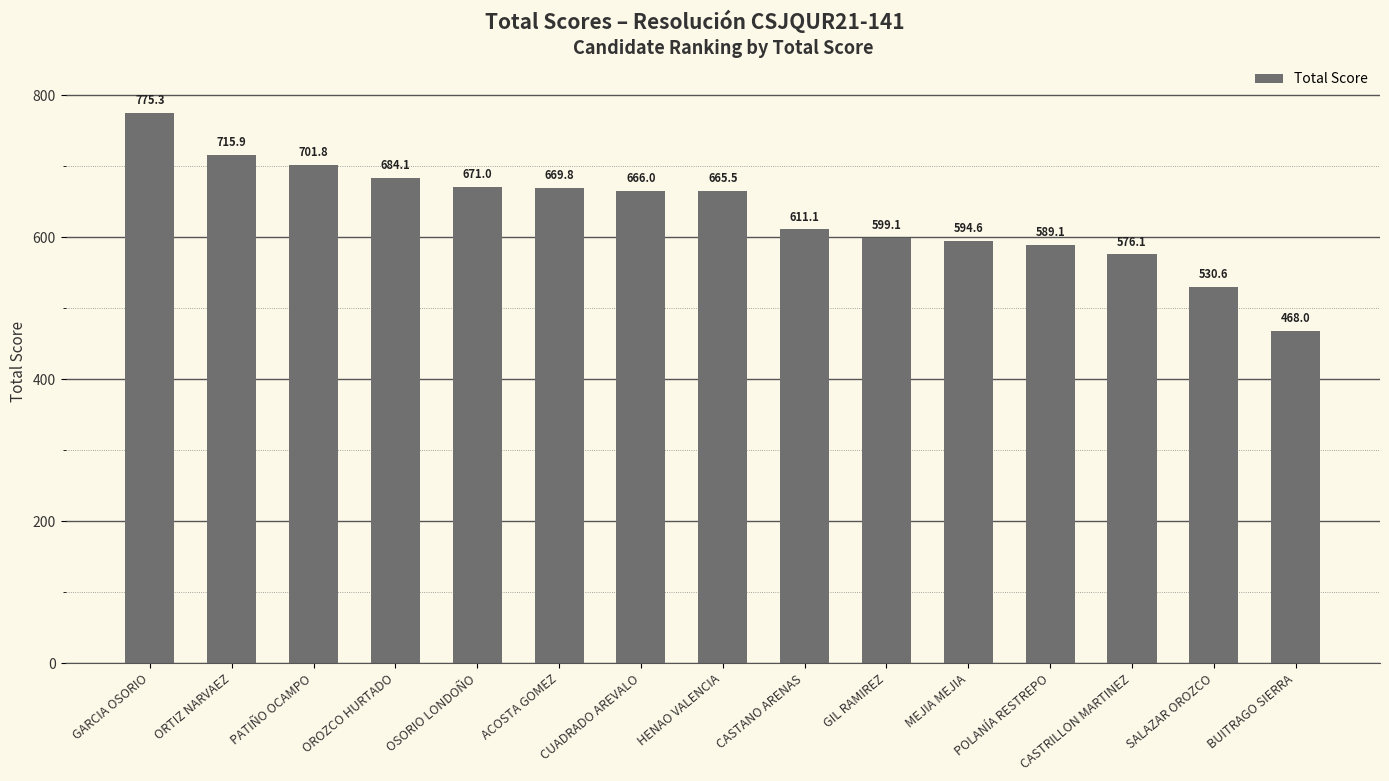

What is the ratio of the value at OROZCO HURTADO to the value at HENAO VALENCIA?

1.0